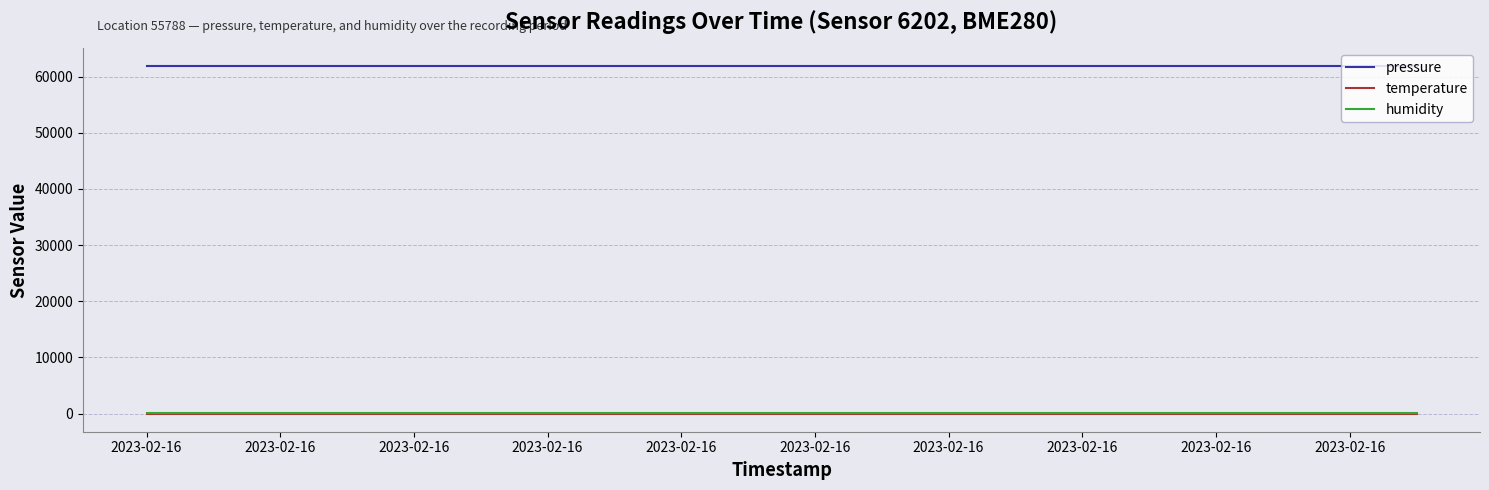

Which series has the largest total across all categories?

pressure